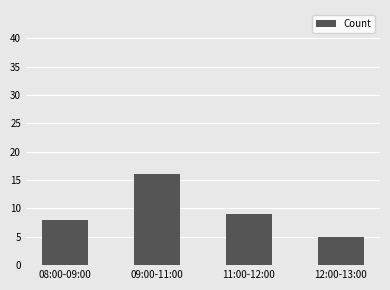

What is the minimum value shown in the chart?

5